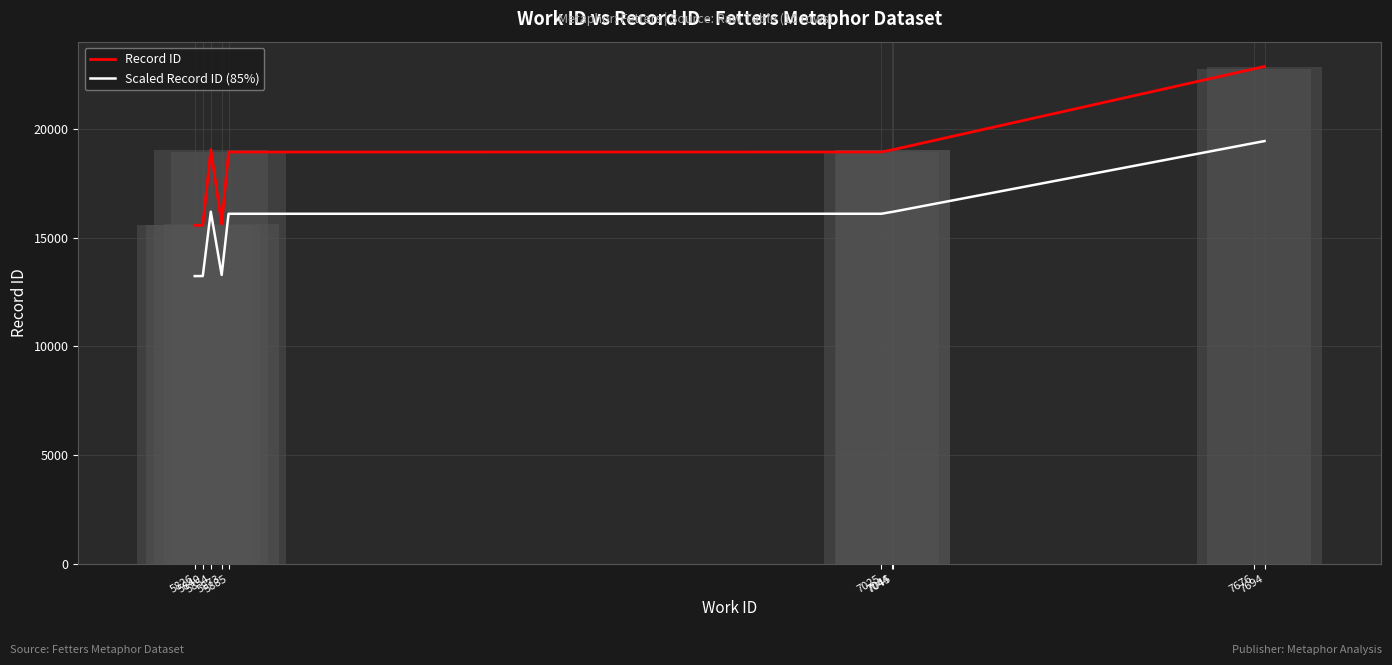

Reading left to right, list all the values displayed in this chart.

Record ID: 15566.0	15569.0	19052.0	15629.0	18940.0	18941.0	19044.0	19047.0	22771.0	22875.0
Scaled Record ID (85%): 13231.1	13233.6	16194.2	13284.6	16099.0	16099.9	16187.4	16189.9	19355.3	19443.8